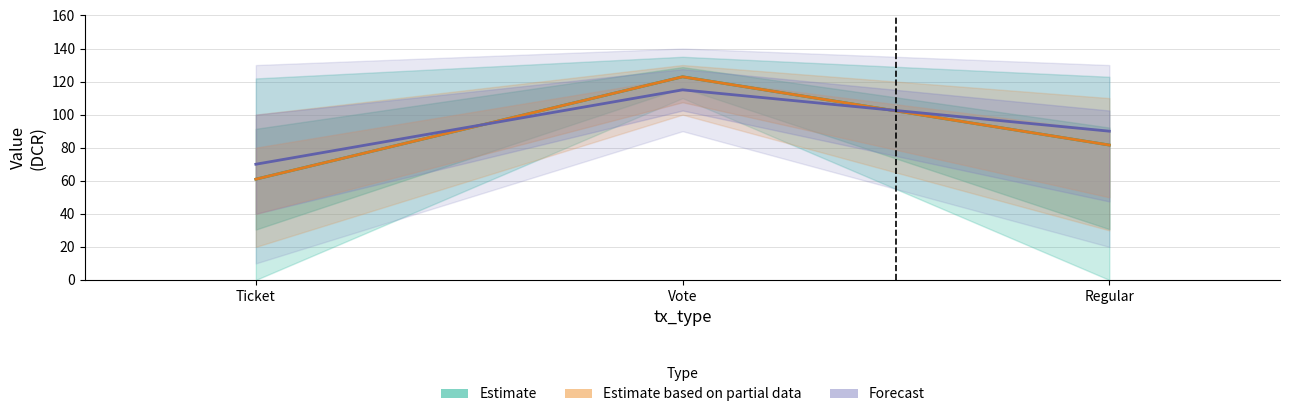

Reading right to left, transcribe all the data shown in this chart.

Estimate: Regular=81.6	Vote=122.9	Ticket=61.0
Estimate based on partial data: Regular=81.6	Vote=122.9	Ticket=61.0
Forecast: Regular=90.0	Vote=115.0	Ticket=70.0